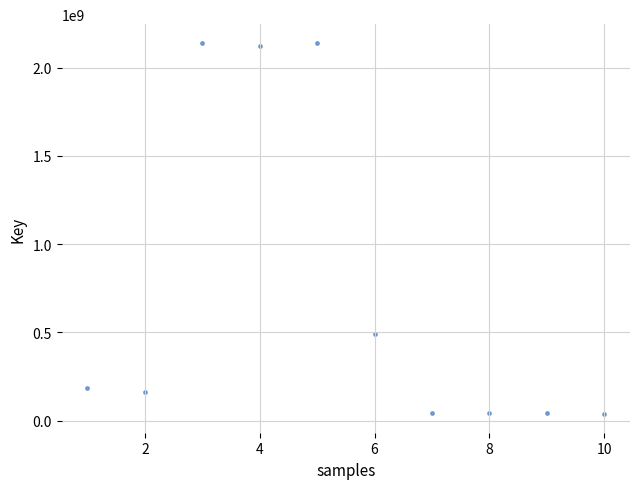

What Y value in the scatter plot is closest to 1088448052?

488201697